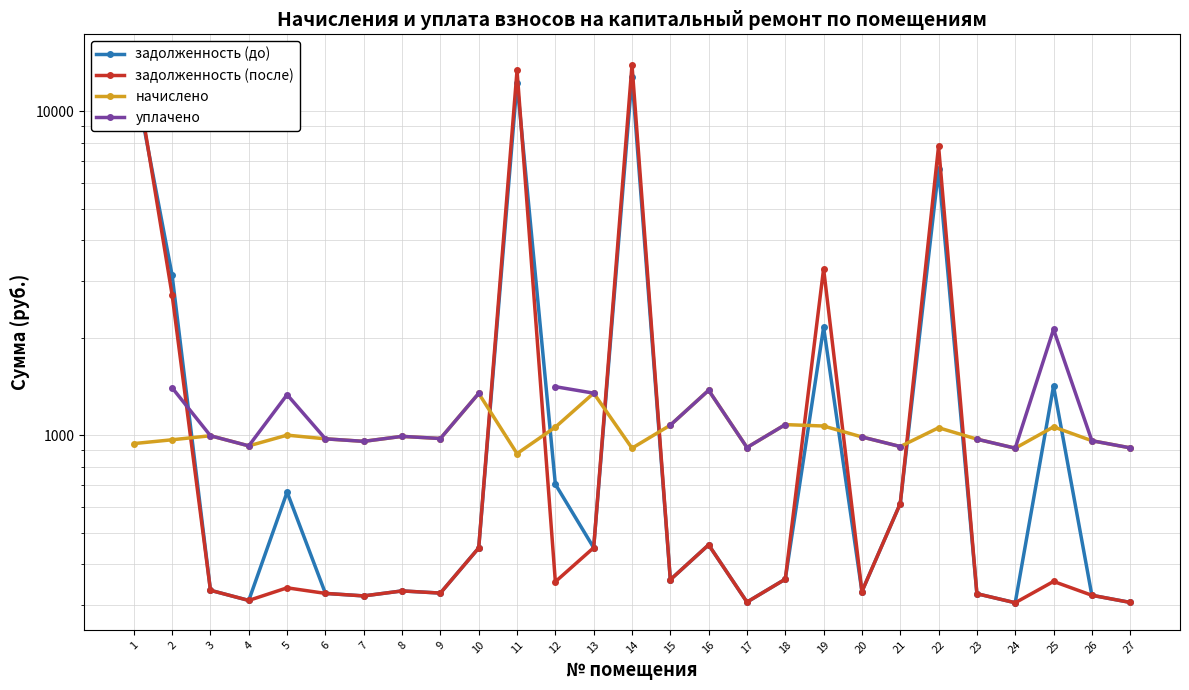

How many categories are shown in the chart?

27